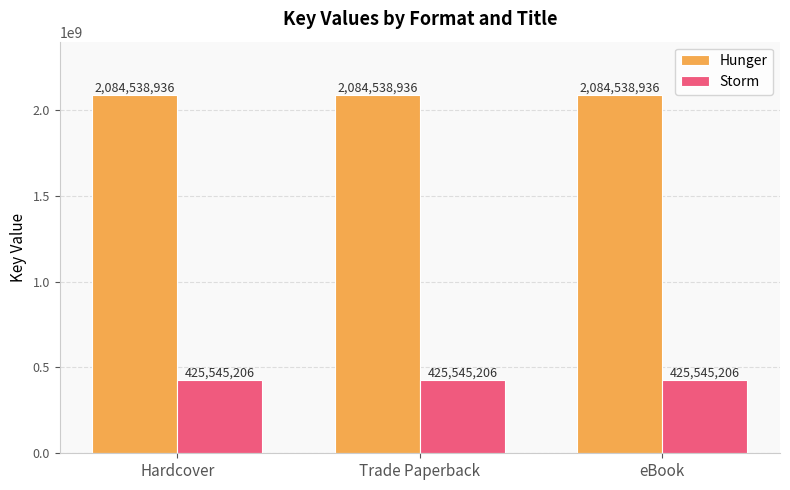

The Storm series shows 425545206 at eBook. True or false?

True